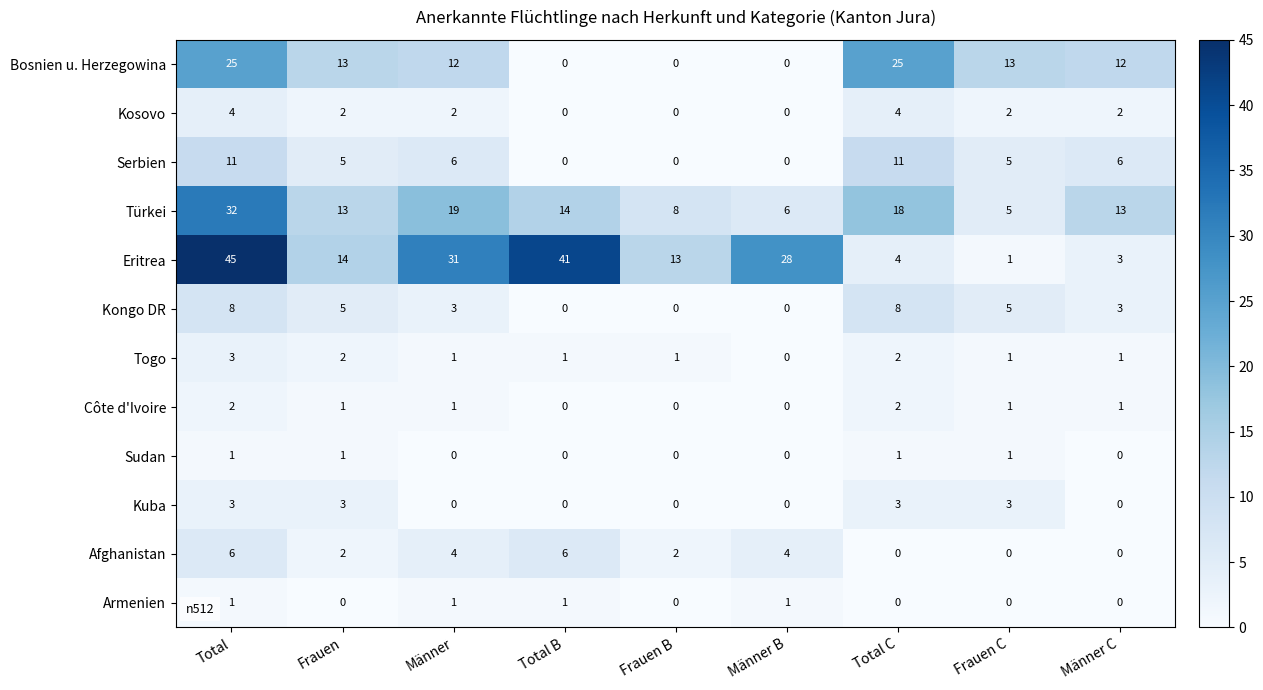

Count the Togo values in the range 1 to 2.

7